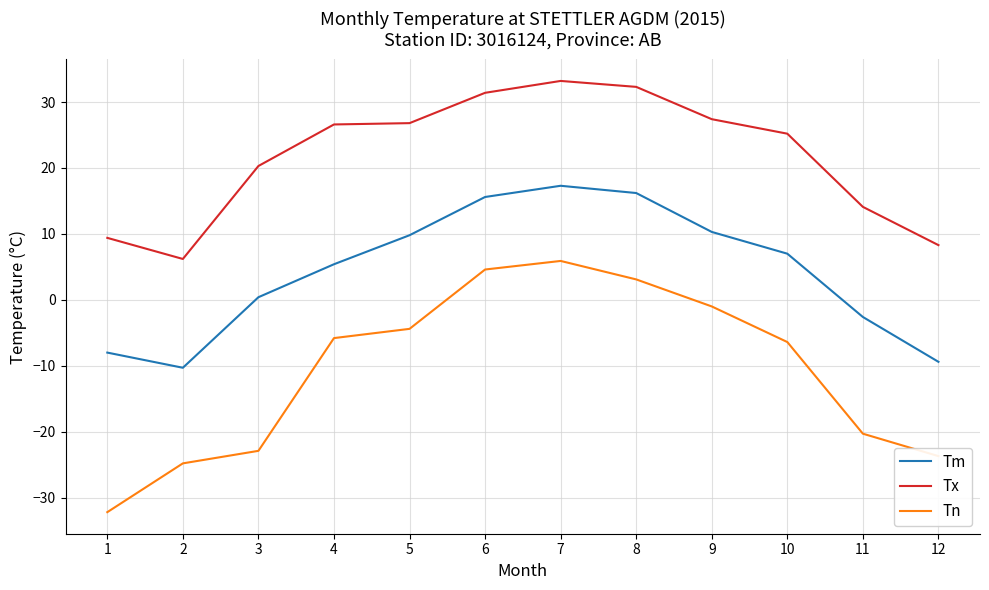

Is this an area chart (filled region under the line)?

No